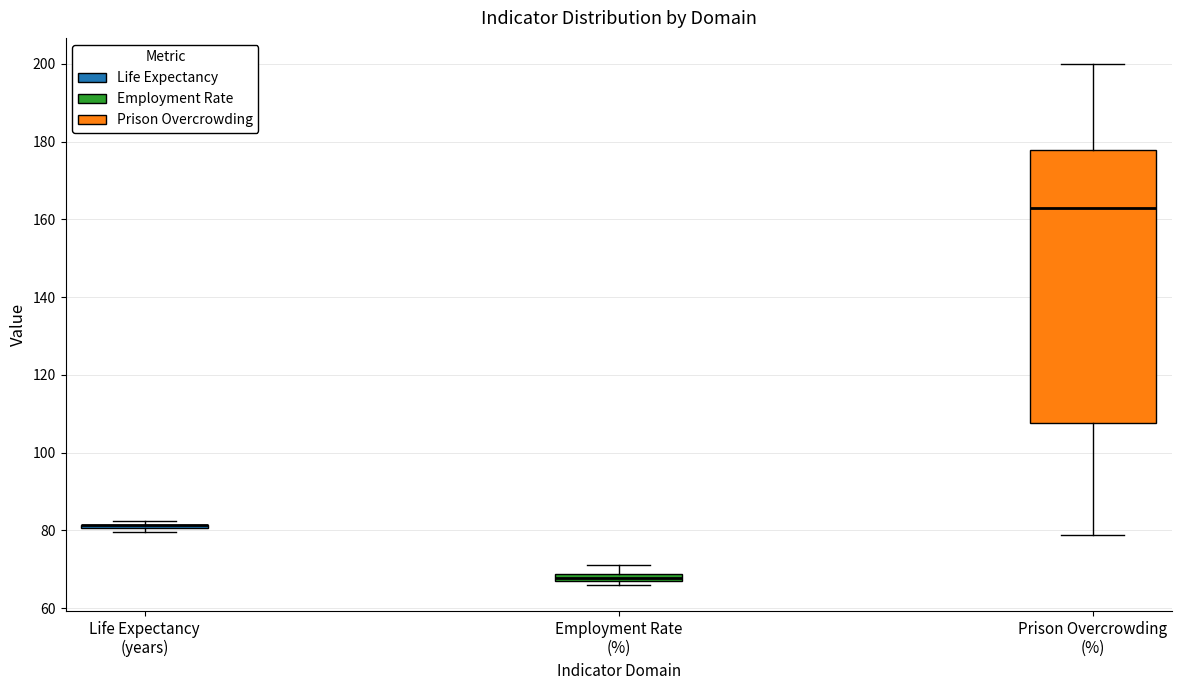

Comparing the boxes themselves (not the whiskers), which one is the tallest?

Prison Overcrowding (%)